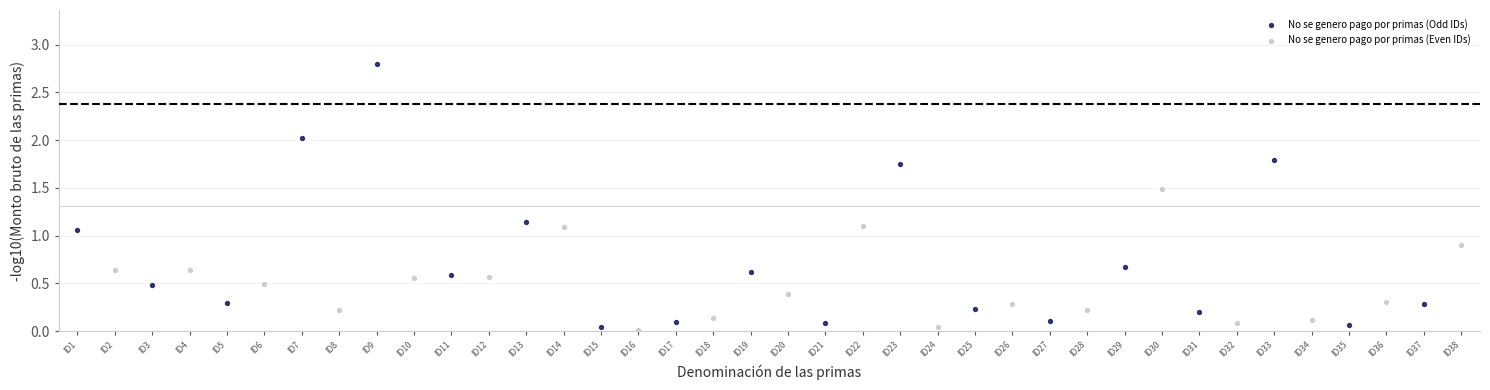

Which series has the largest Y range (max minus min)?

No se genero pago por primas (Odd IDs)